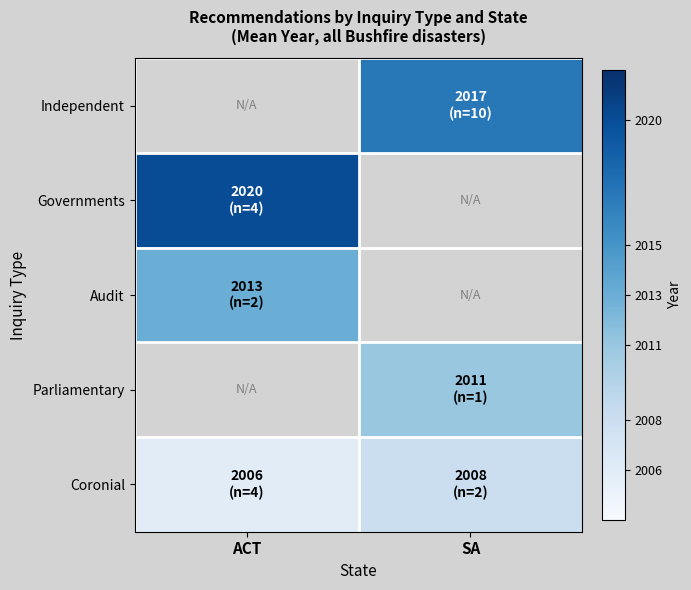

Which series has the largest total across all categories?

Coronial